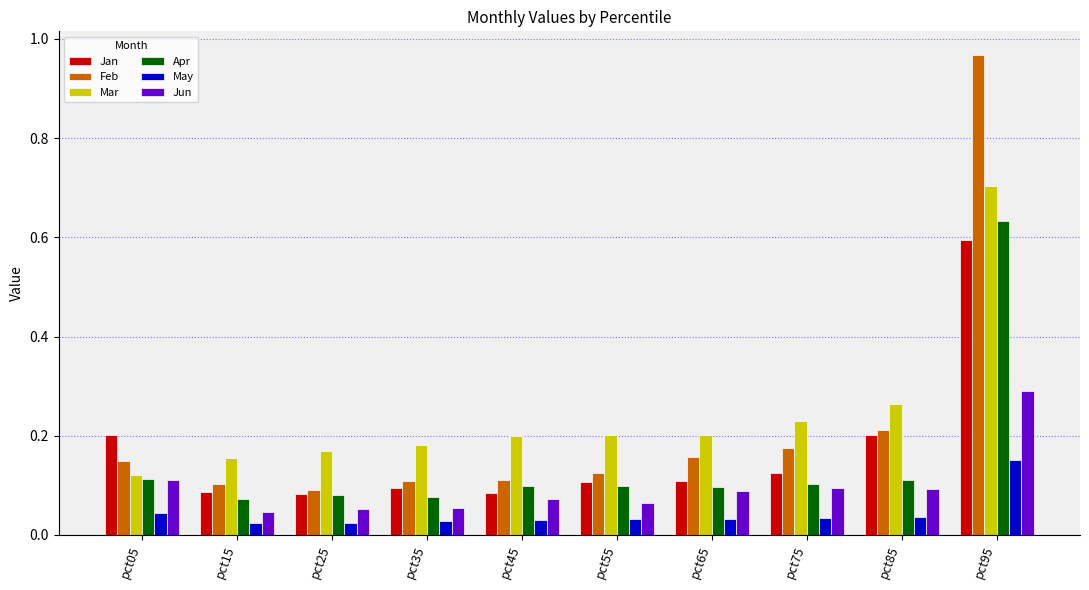

What is the total value across all series at pct35?

0.5